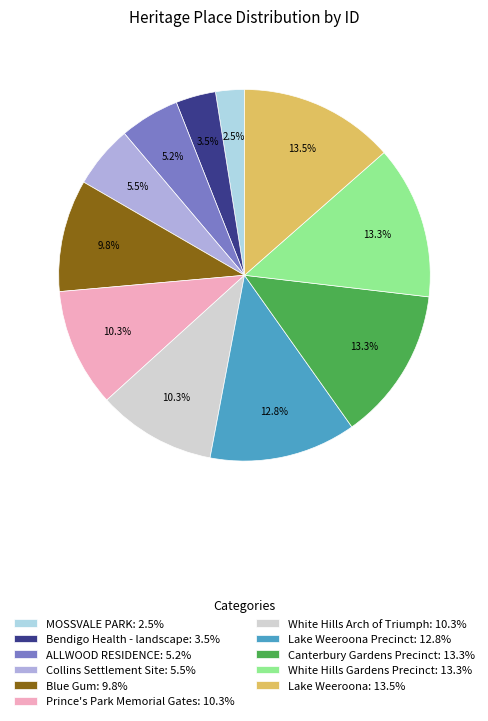

Which slice is the smallest?

MOSSVALE PARK: 2.5%